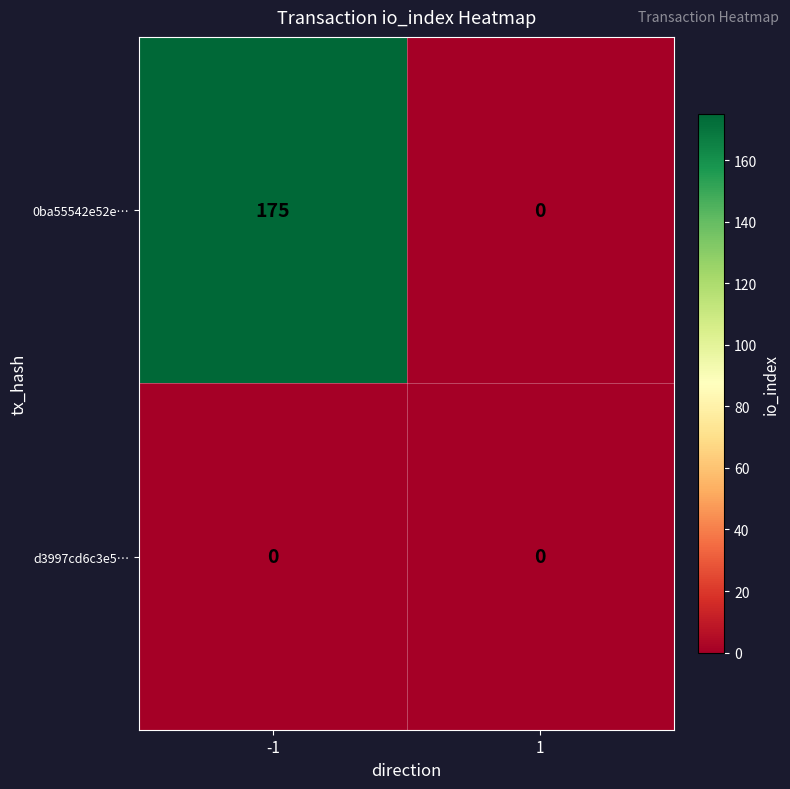

Reading left to right, transcribe all the data shown in this chart.

0ba55542e52e…: -1=175	1=0
d3997cd6c3e5…: -1=0	1=0